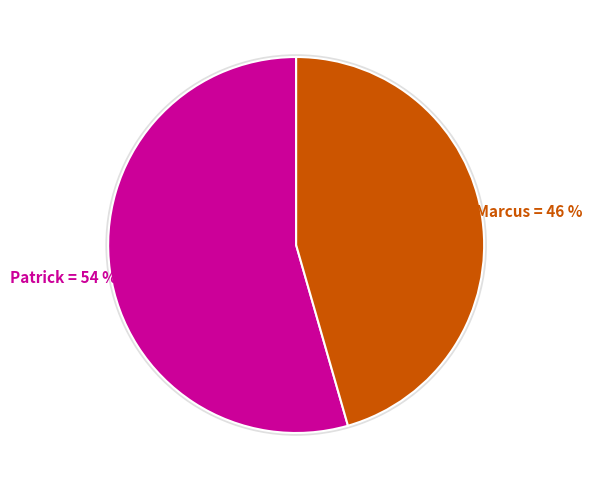

Does any single category account for the majority?

Yes